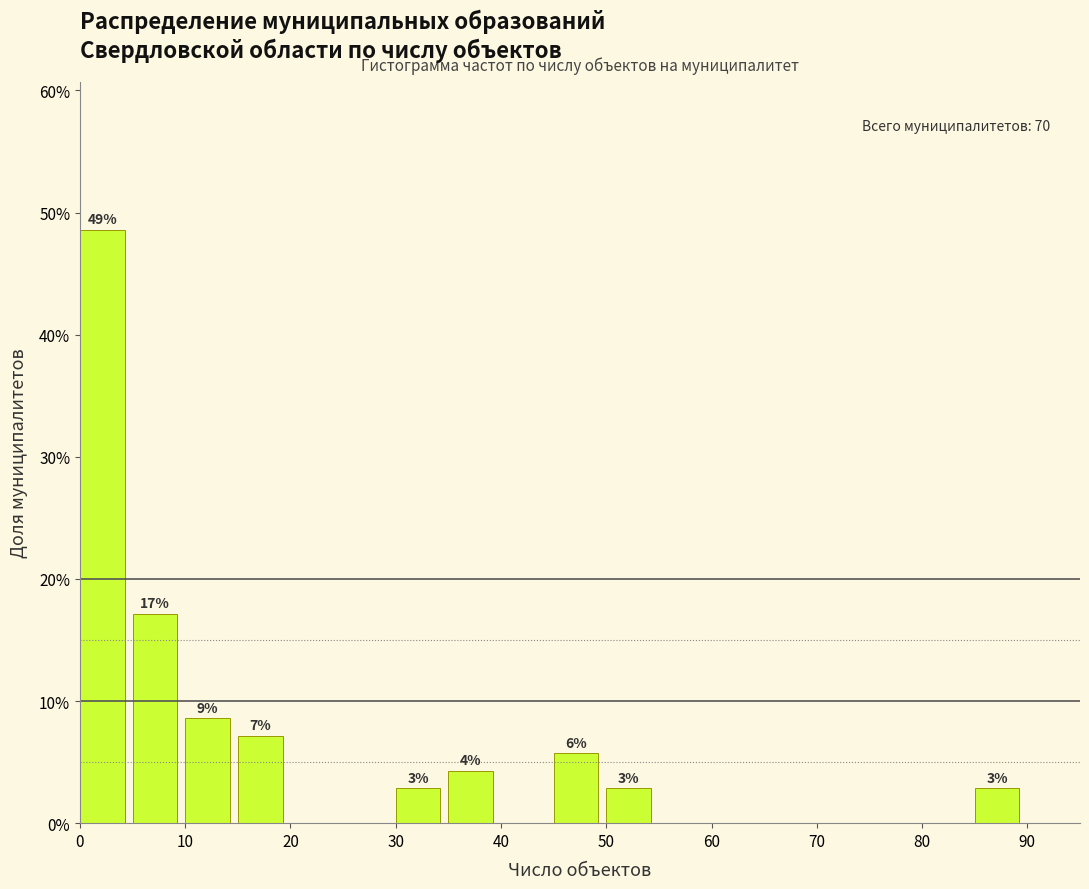

Over which range of the x-axis is the bar tallest?

0 to 5